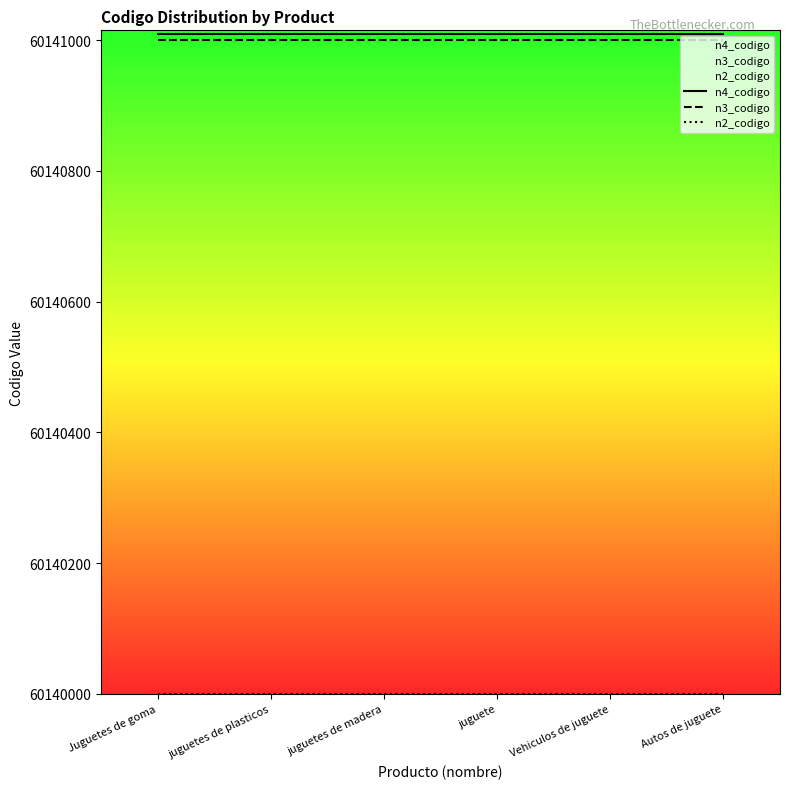

What is the sum of the n2_codigo values at juguete and Autos de juguete?

120280000